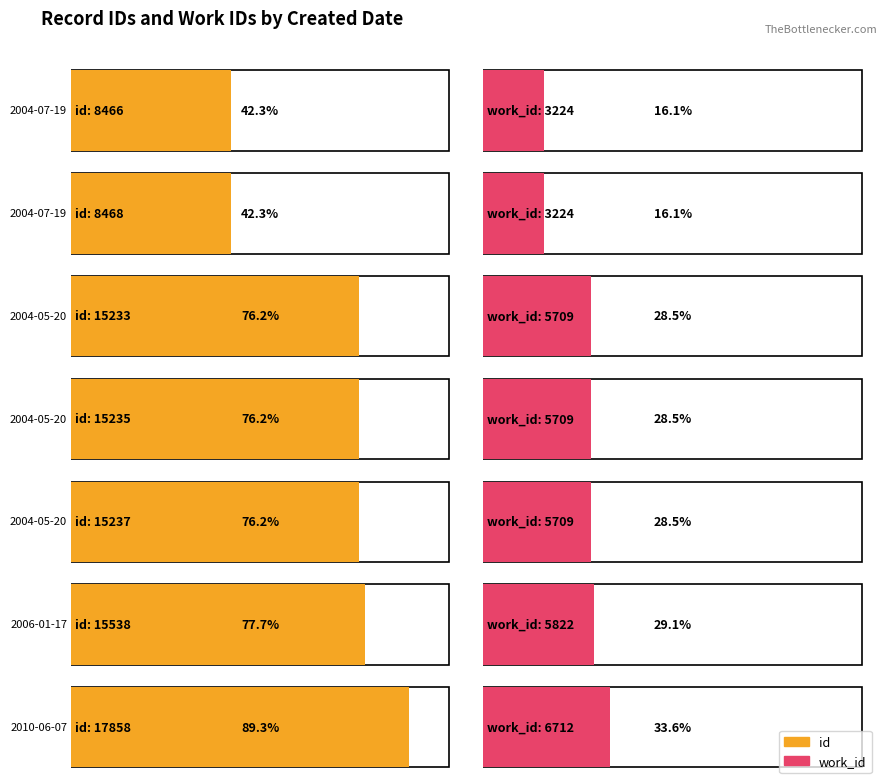

What is the average value of the work_id series?

5158